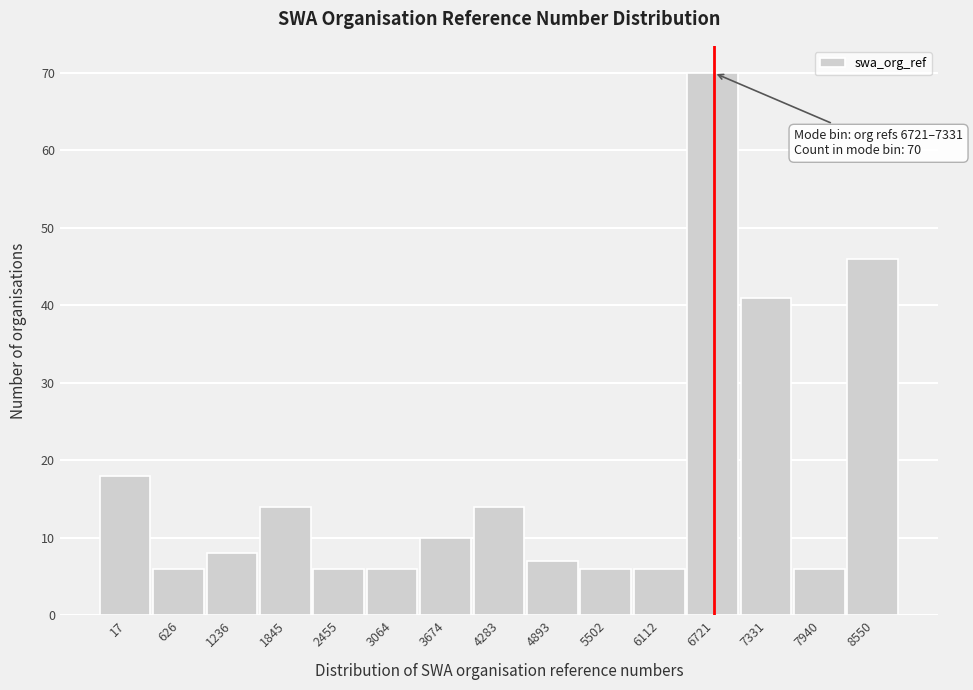

Reading right to left, what are all the values shown in this chart?

46	6	41	70	6	6	7	14	10	6	6	14	8	6	18